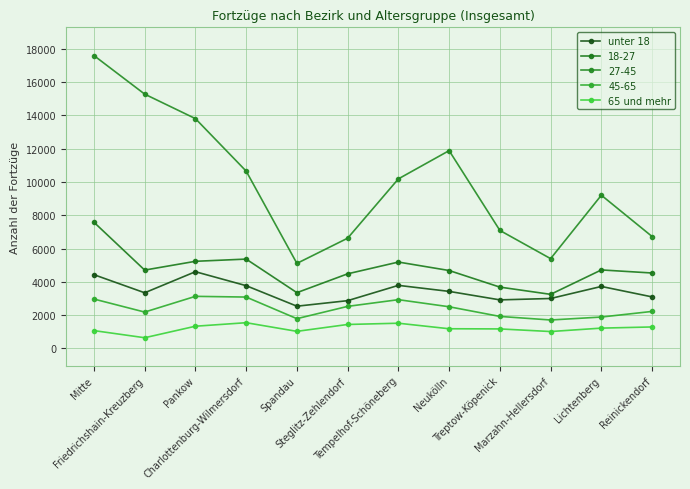

True or false: 65 und mehr has a value of 1337 at Pankow.

True